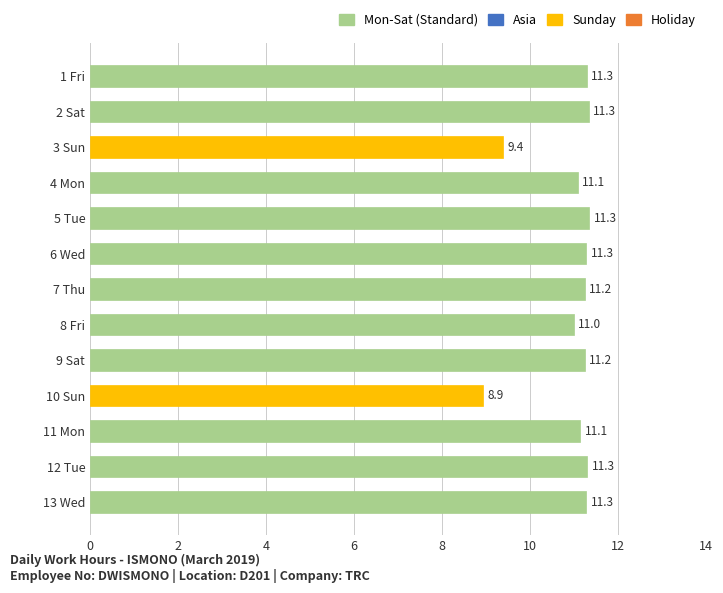

The chart shows a value of 17.8 at 12 Tue. True or false?

False